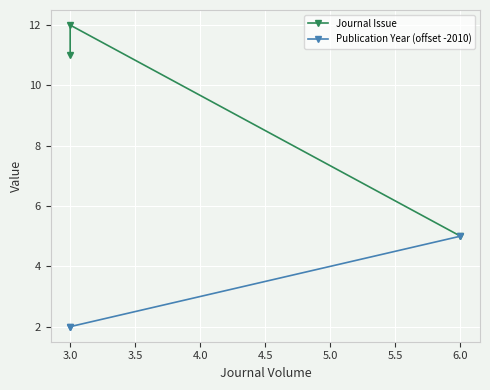

Read the Journal Issue value at 3.0.

12